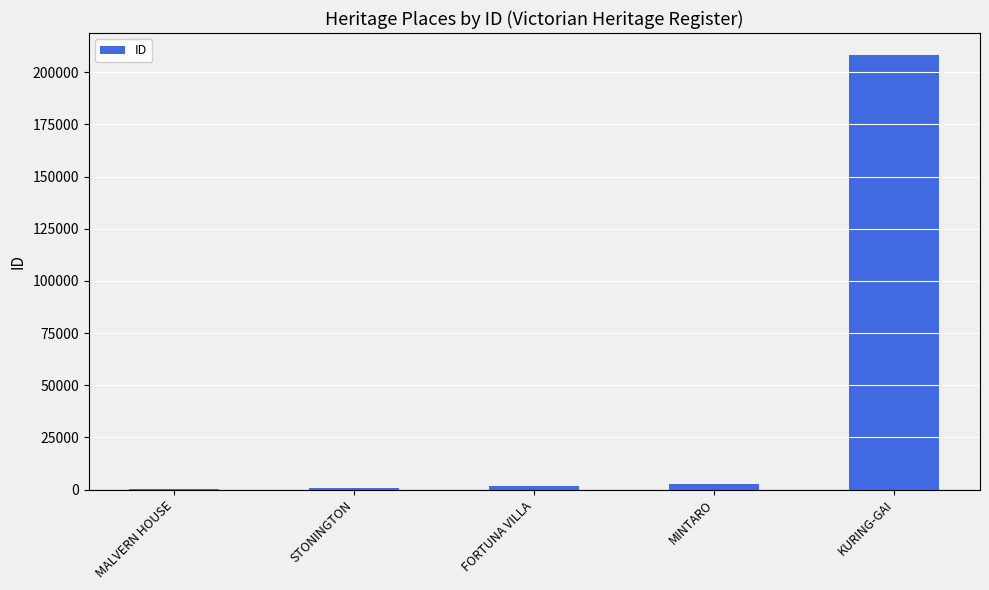

Is it true that the value at KURING-GAI is 45415?

False